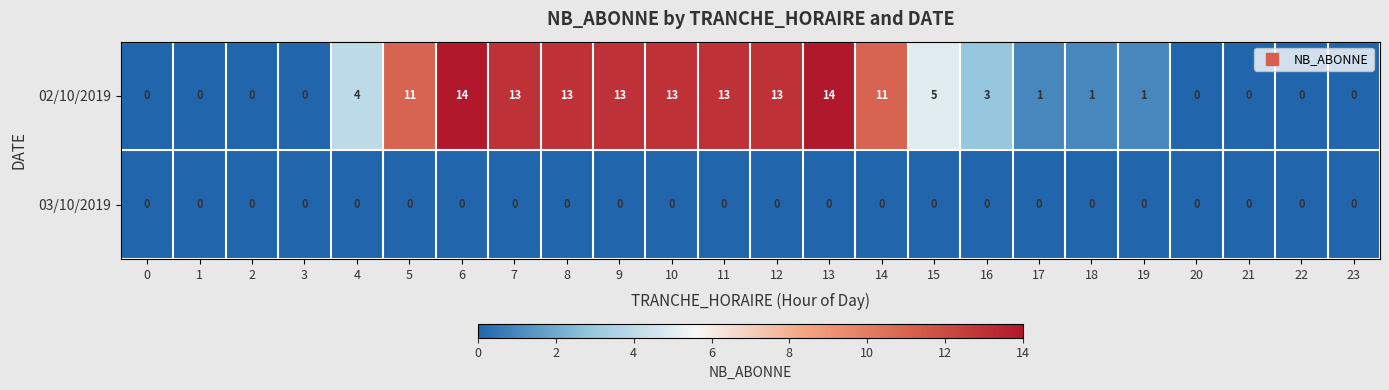

Where is 02/10/2019 nearest to the value 7?

15